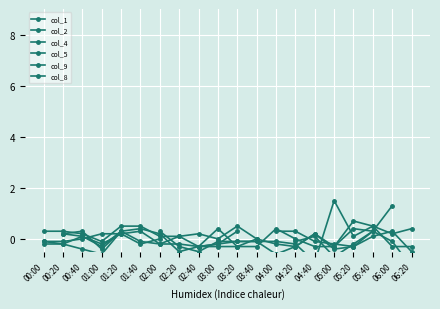

How many distinct data groups are displayed?

6